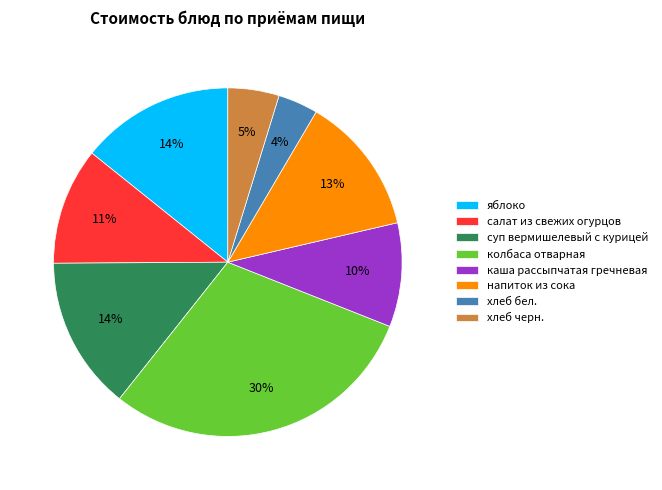

What is the largest slice in the pie chart?

колбаса отварная